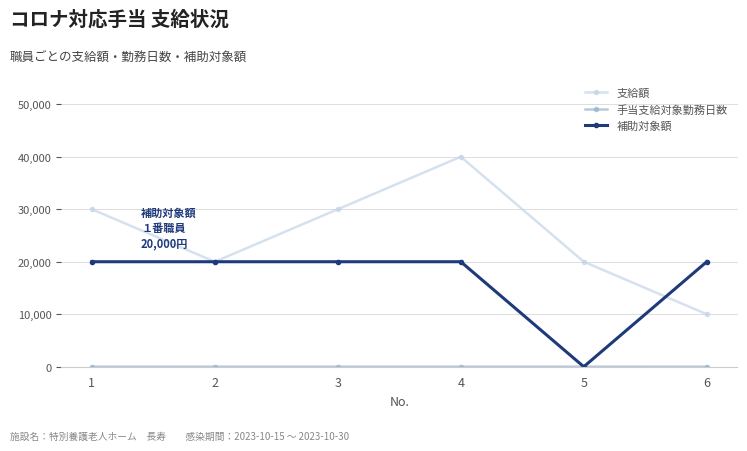

True or false: 補助対象額 has more than 2 points higher than both neighbors.

False